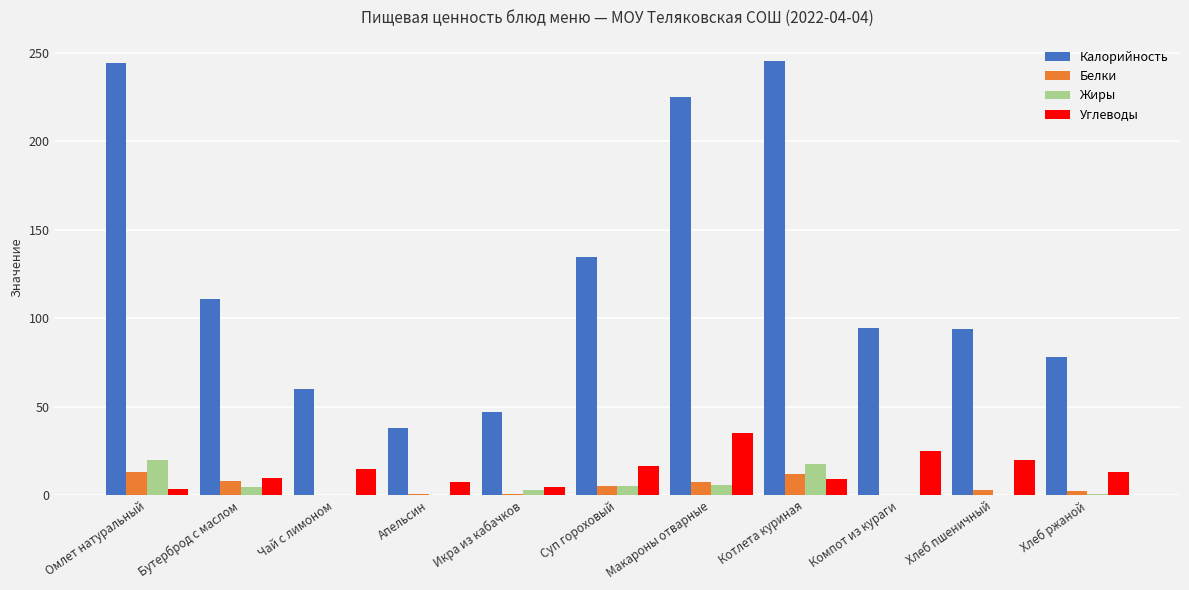

What is the highest value of the Калорийность series?

245.0